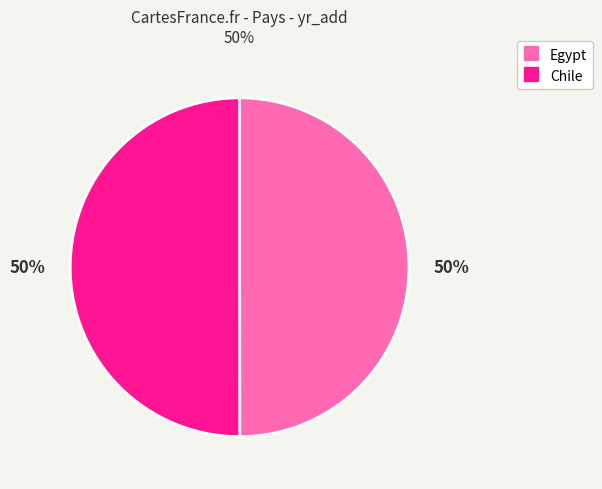

How many segments does this pie chart have?

2